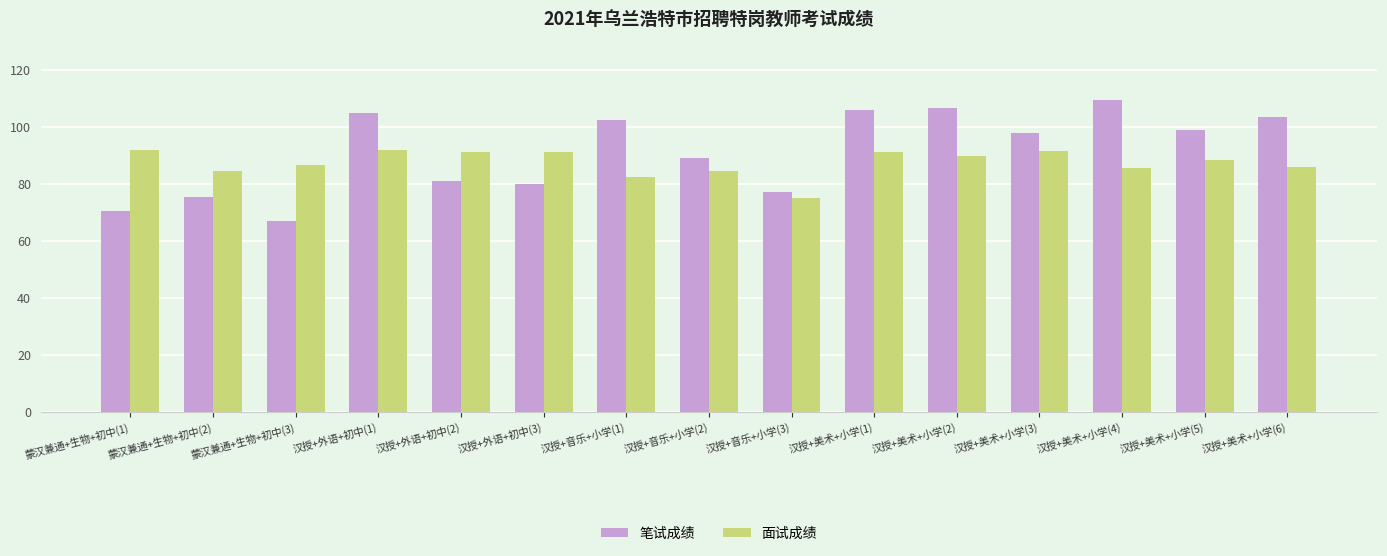

What is the sum of the 面试成绩 values at 汉授+音乐+小学(1) and 汉授+音乐+小学(3)?

157.3